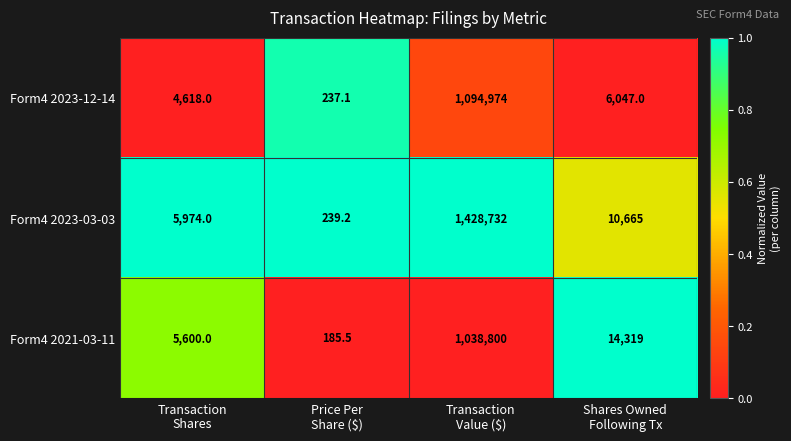

What is the total value across all series at Price Per
Share ($)?

661.8